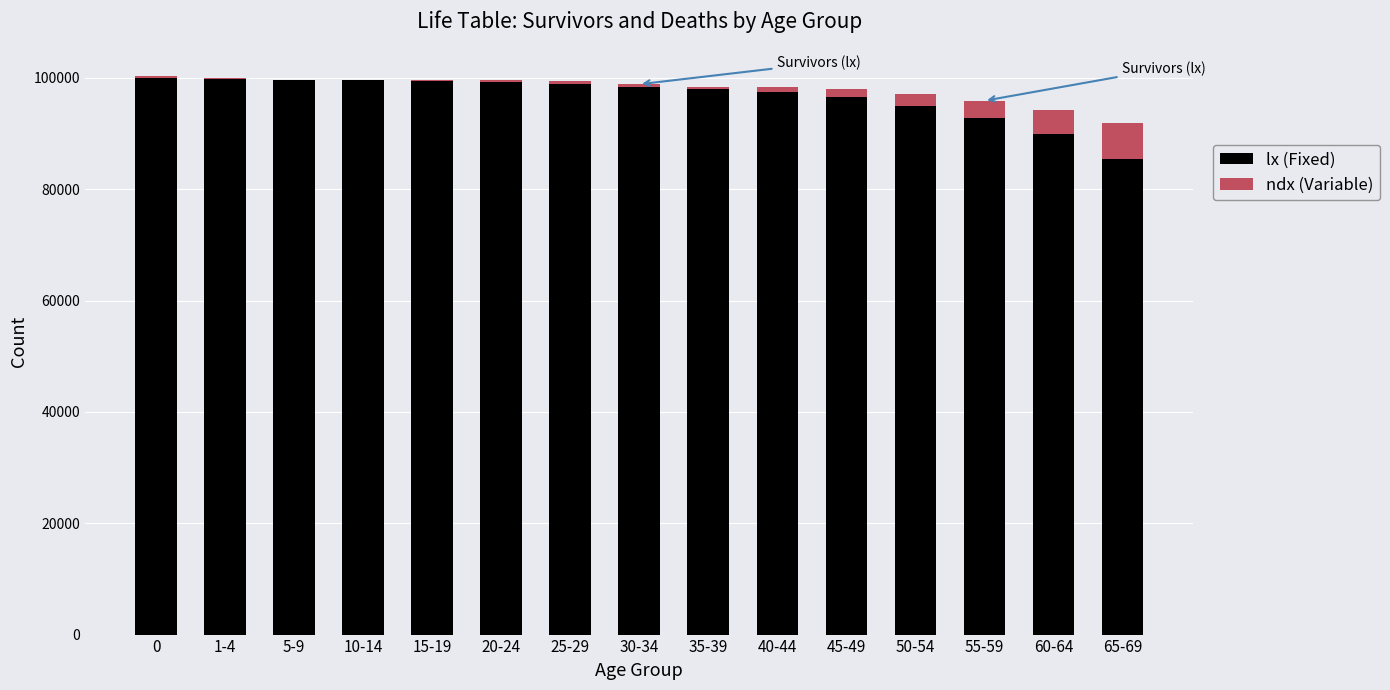

The value of lx (Fixed) at 10-14 is 157653. True or false?

False